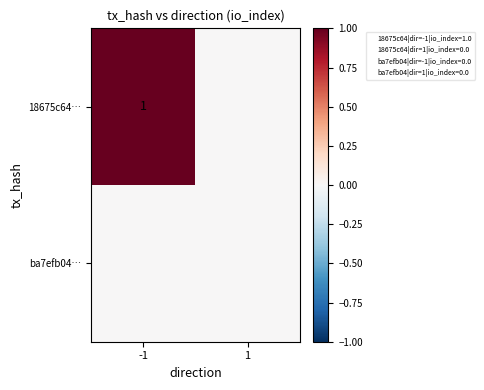

Rank the series by their maximum value, from highest to lowest.

18675c64…, ba7efb04…